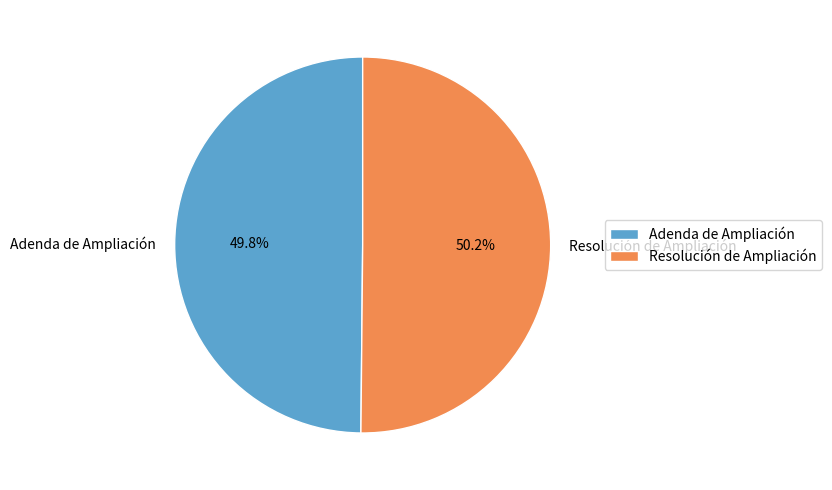

How many slices are in this pie chart?

2